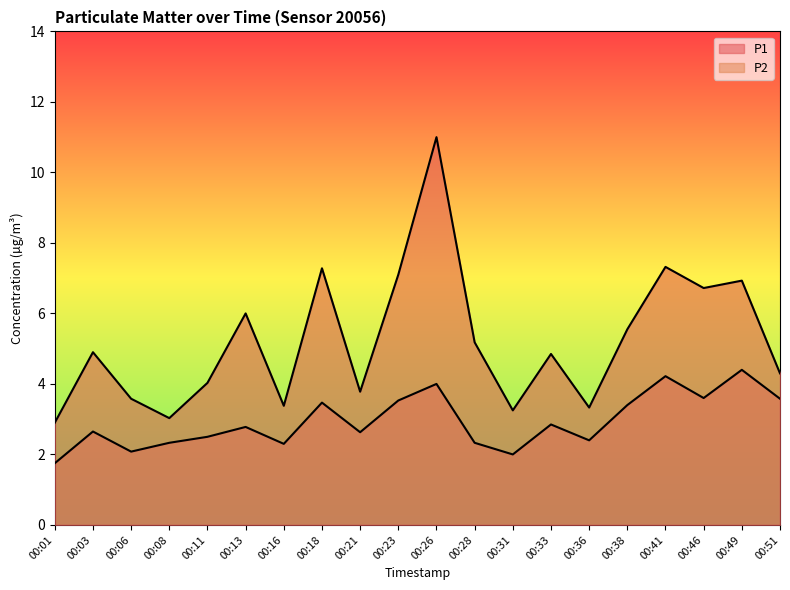

Between 00:41 and 00:26, which is larger?

00:26